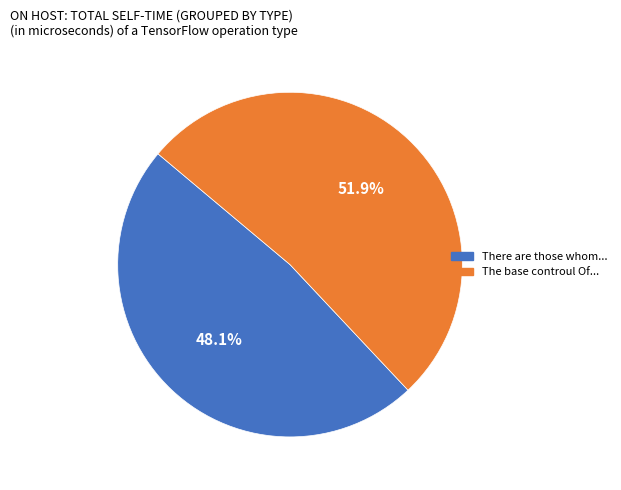

Which category accounts for the majority?

The base controul Of...